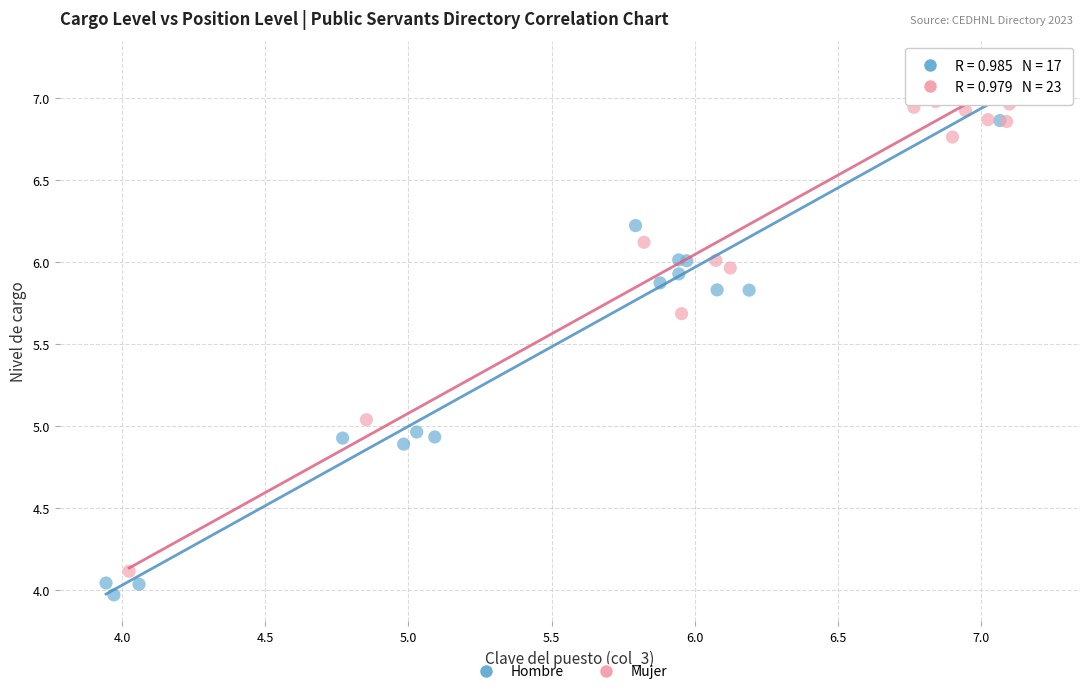

Which series contains the lowest Y value?

Hombre